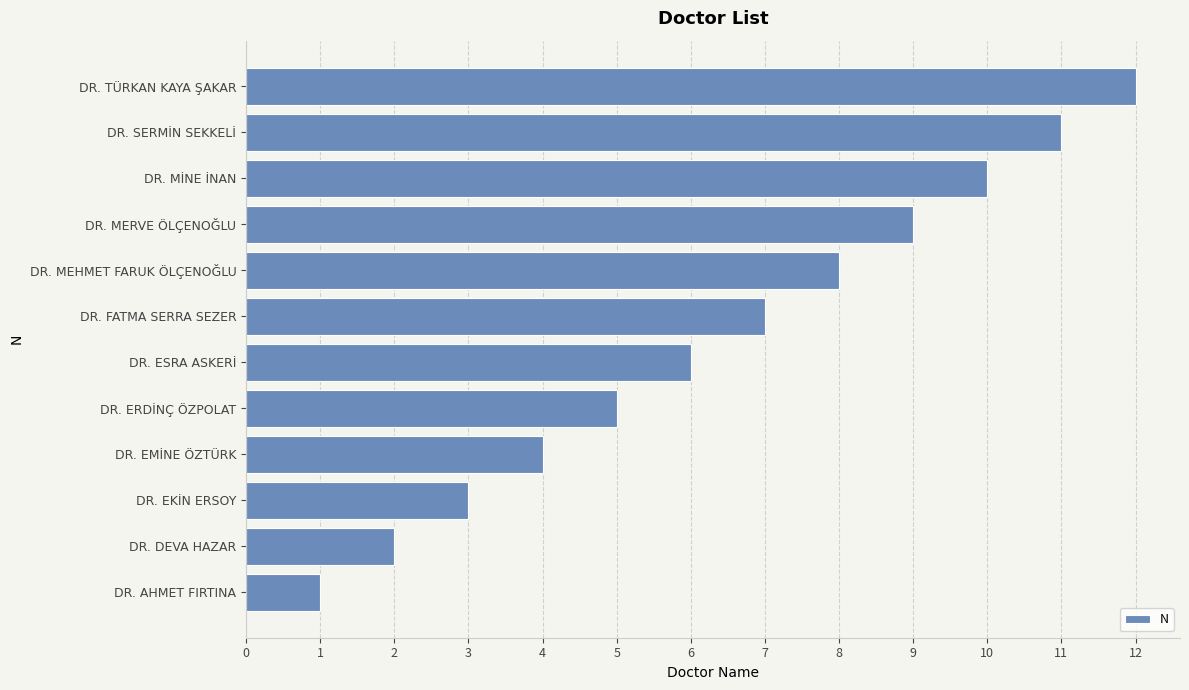

At which label is the value closest to 6?

DR. ESRA ASKERİ